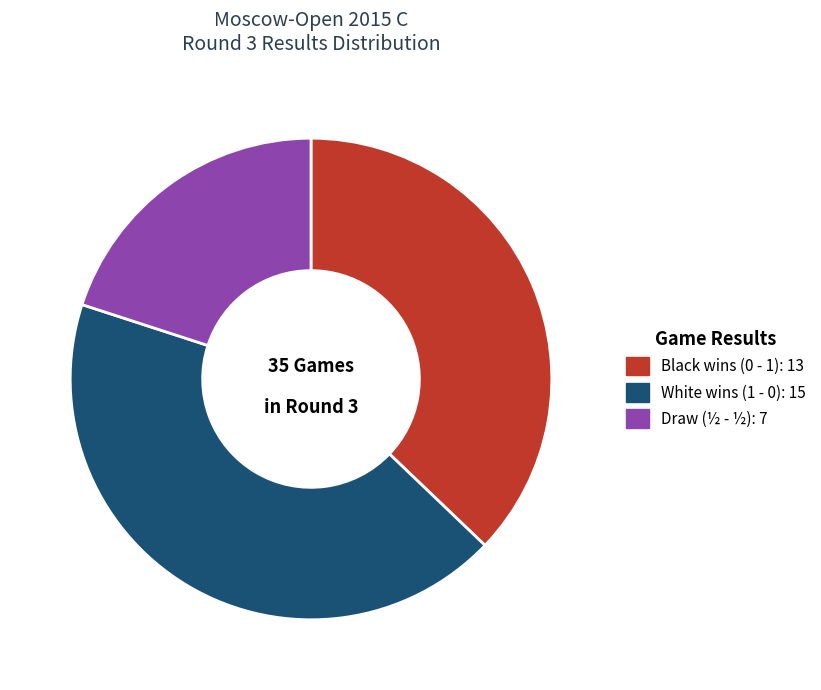

How many slices are in this pie chart?

3